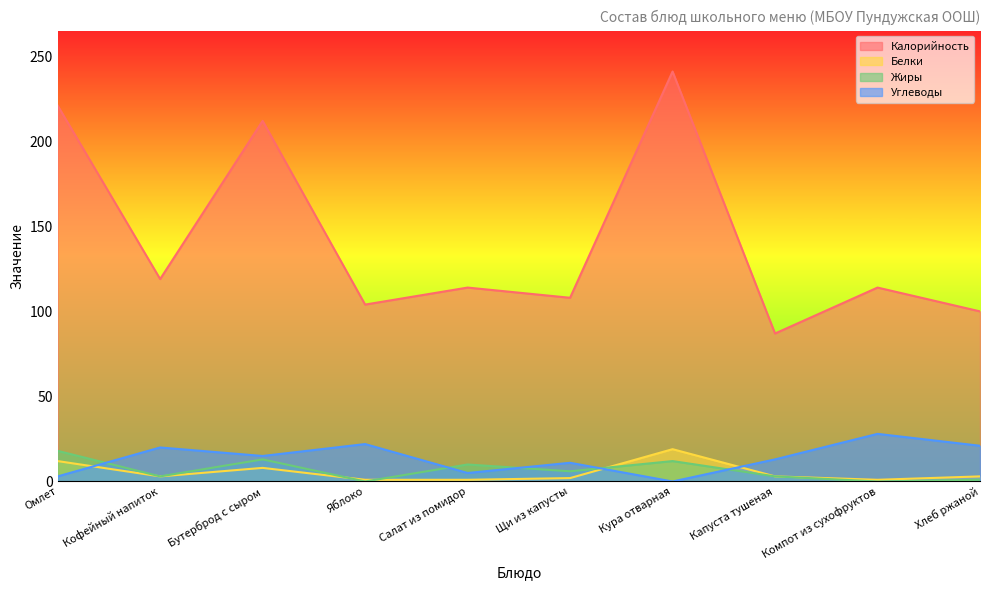

At which label is Белки closest to 10?

Омлет